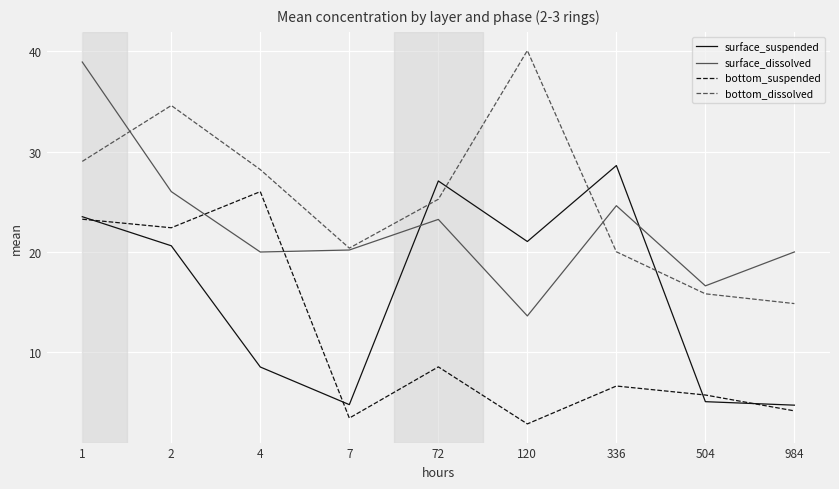

What value does the surface_suspended series have at 336?

28.6